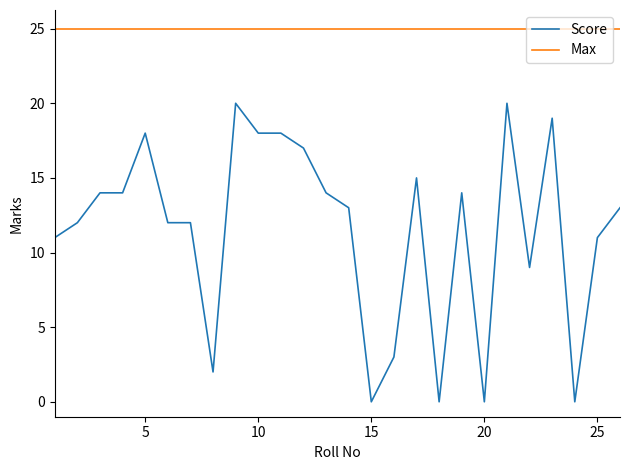

Which series has the largest total across all categories?

Max